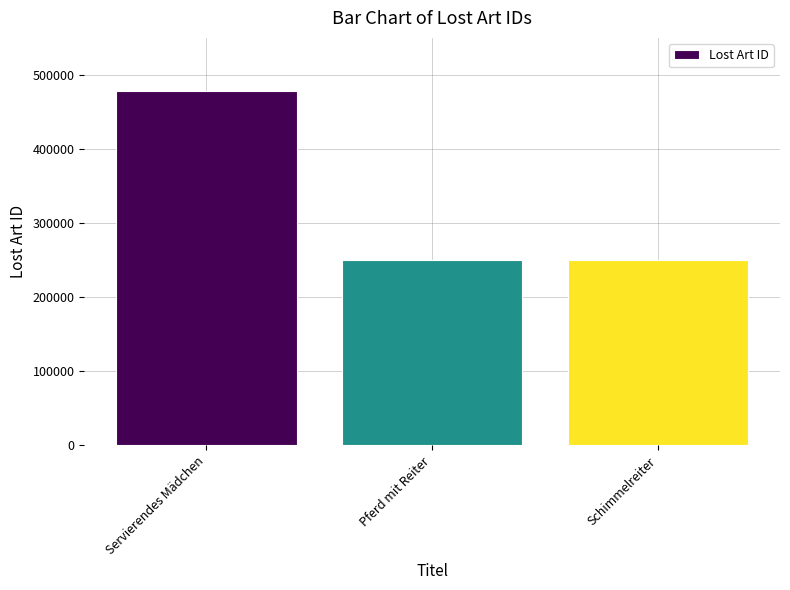

What is the greatest value displayed?

478328